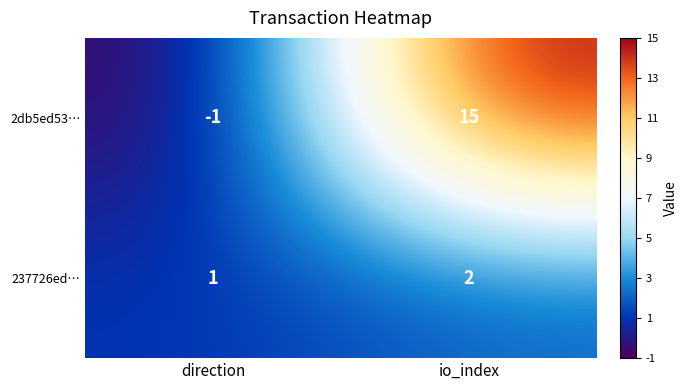

Count the number of data series in this chart.

2